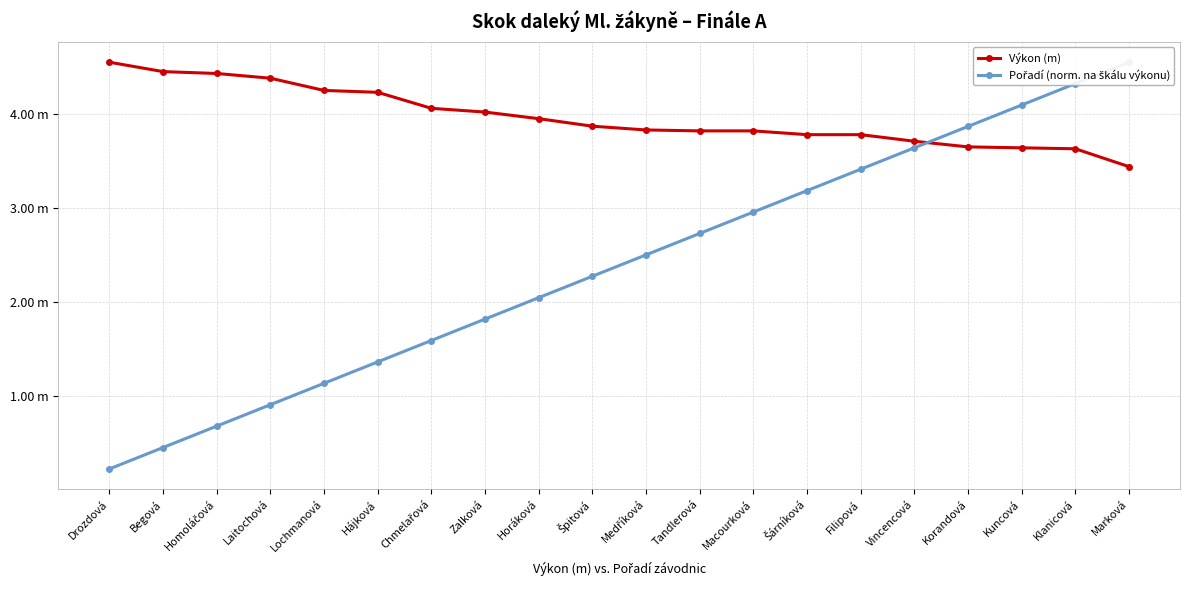

Reading left to right, transcribe all the data shown in this chart.

Výkon (m): Drozdová=4.5	Begová=4.5	Homoláčová=4.4	Laitochová=4.4	Lochmanová=4.2	Hájková=4.2	Chmelařová=4.1	Zalková=4.0	Horáková=4.0	Špitová=3.9	Medříková=3.8	Tandlerová=3.8	Macourková=3.8	Šárníková=3.8	Filipová=3.8	Vincencová=3.7	Korandová=3.6	Kuncová=3.6	Klanicová=3.6	Marková=3.4
Pořadí (norm. na škálu výkonu): Drozdová=0.2	Begová=0.5	Homoláčová=0.7	Laitochová=0.9	Lochmanová=1.1	Hájková=1.4	Chmelařová=1.6	Zalková=1.8	Horáková=2.0	Špitová=2.3	Medříková=2.5	Tandlerová=2.7	Macourková=3.0	Šárníková=3.2	Filipová=3.4	Vincencová=3.6	Korandová=3.9	Kuncová=4.1	Klanicová=4.3	Marková=4.5